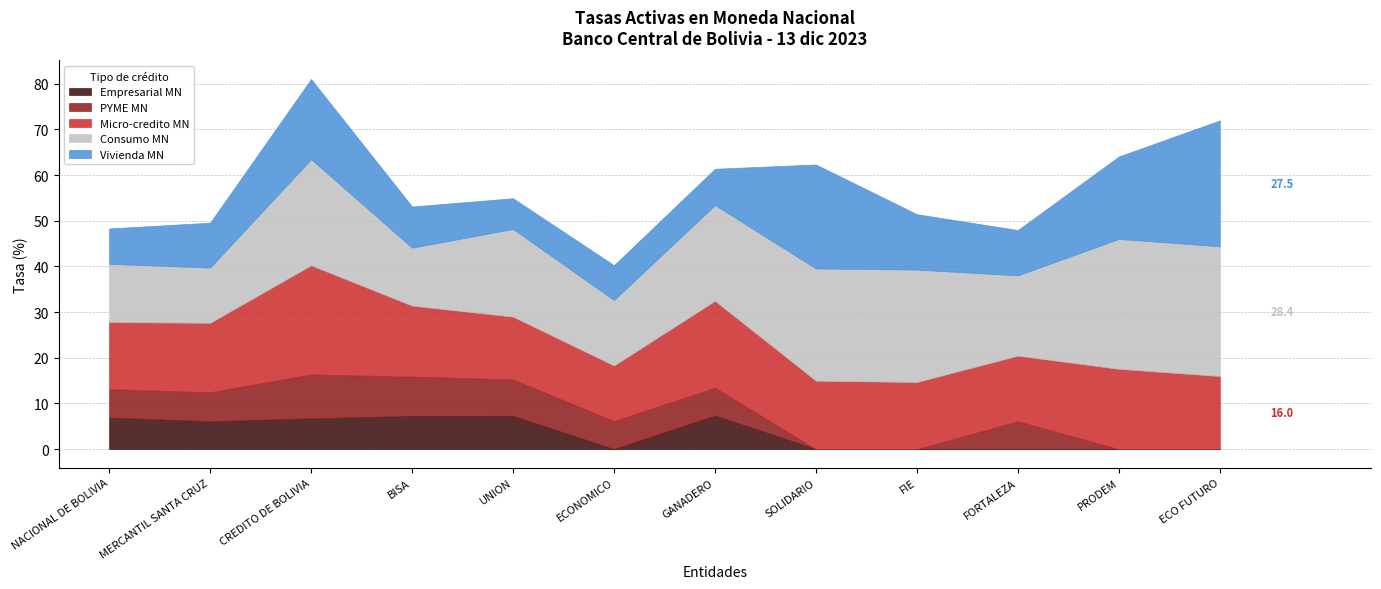

How many values in the Vivienda MN series exceed 9?

8